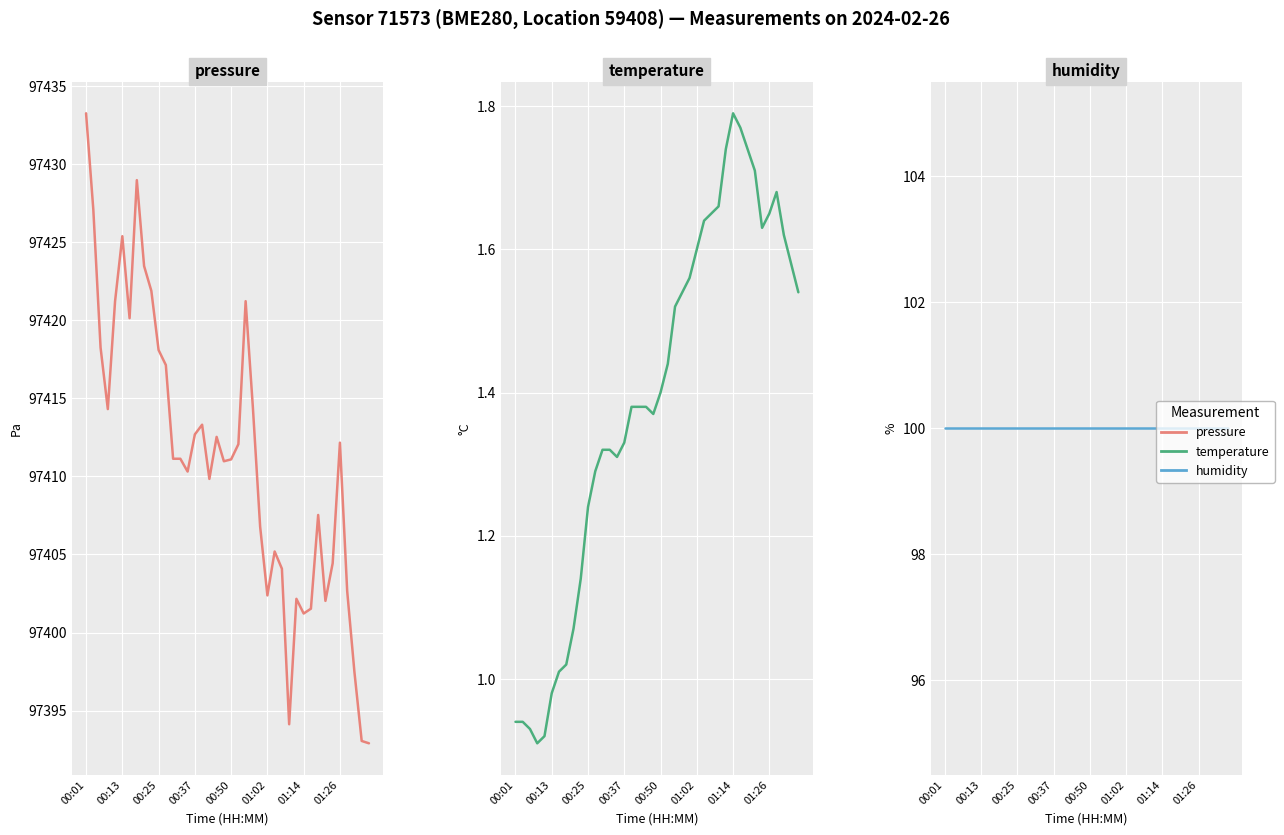

What are all the series names shown in the legend?

pressure, temperature, humidity